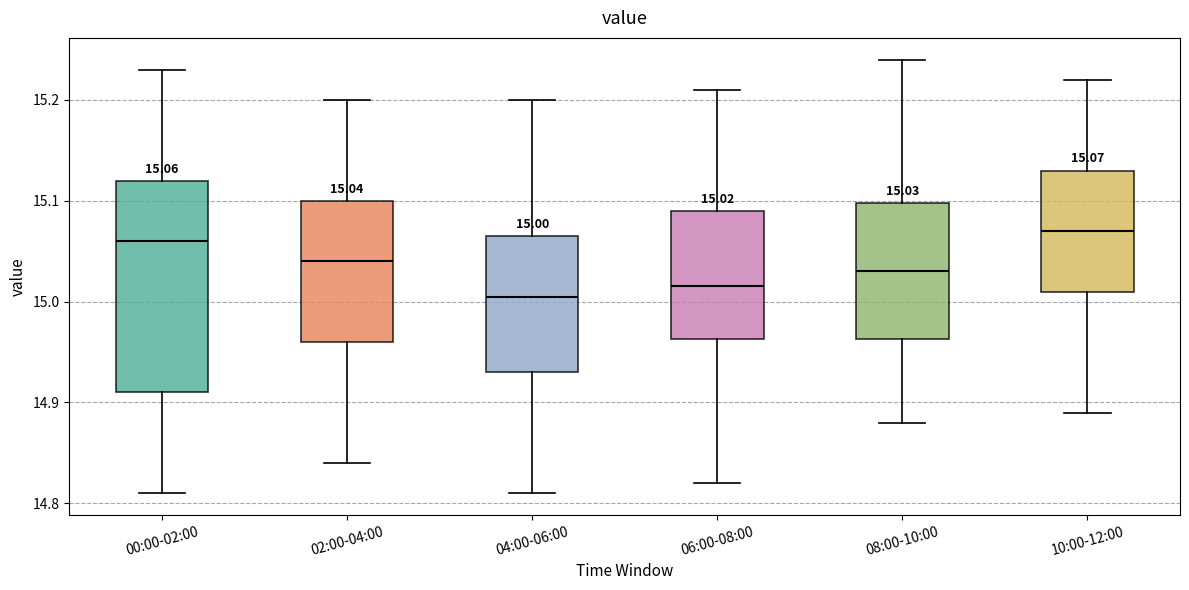

Which box has the lowest median line?

04:00-06:00